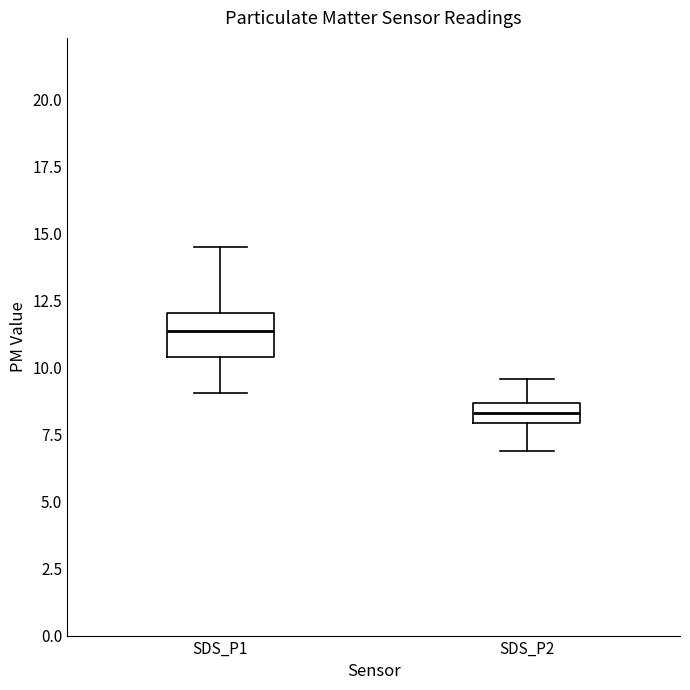

Where does the upper whisker of the box for SDS_P2 end on the y-axis? The values are not printed on the chart, so give them approximately, as read against the axis.

9.5